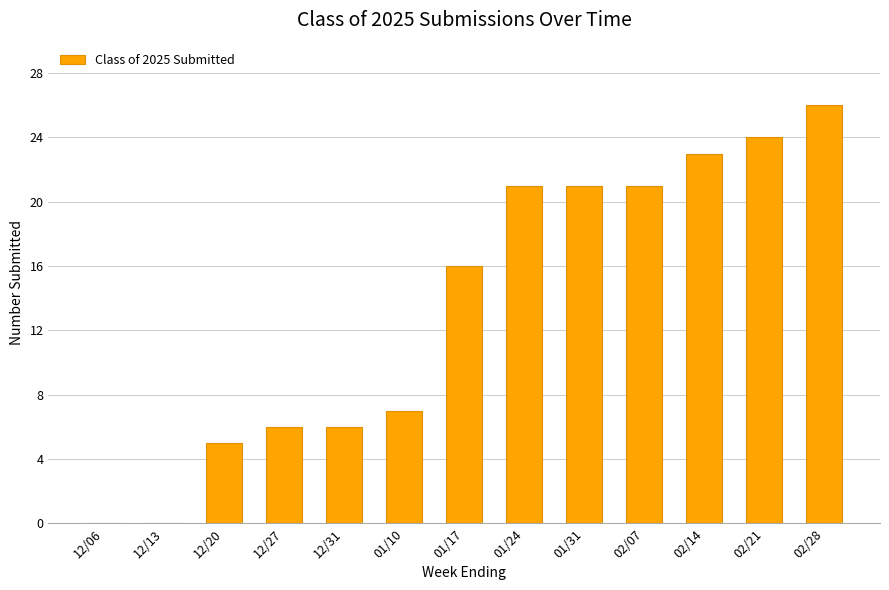

What is the sum of the values at 12/06 and 12/31?

6